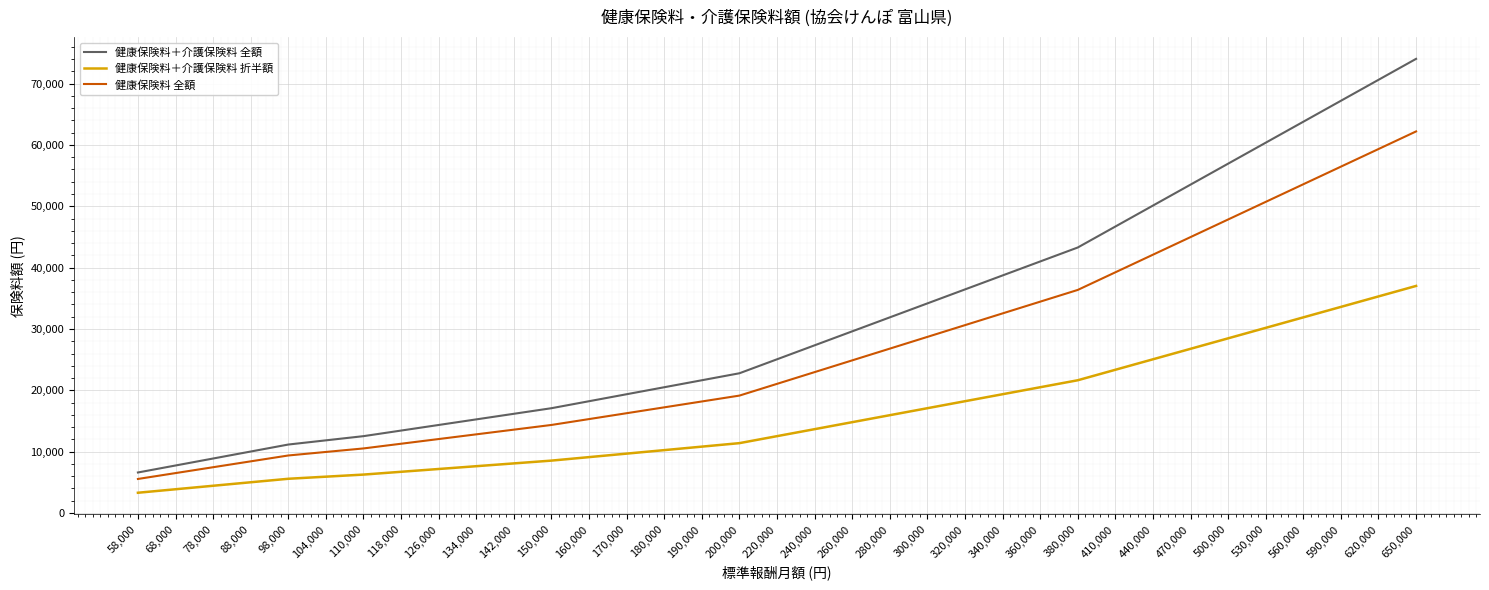

The value of 健康保険料＋介護保険料 折半額 at 530,000 is 20310.4. True or false?

False